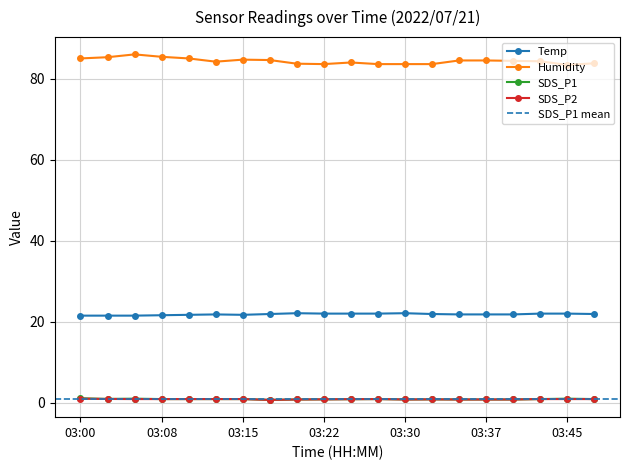

At which category does Humidity reach its first local peak?

03:05